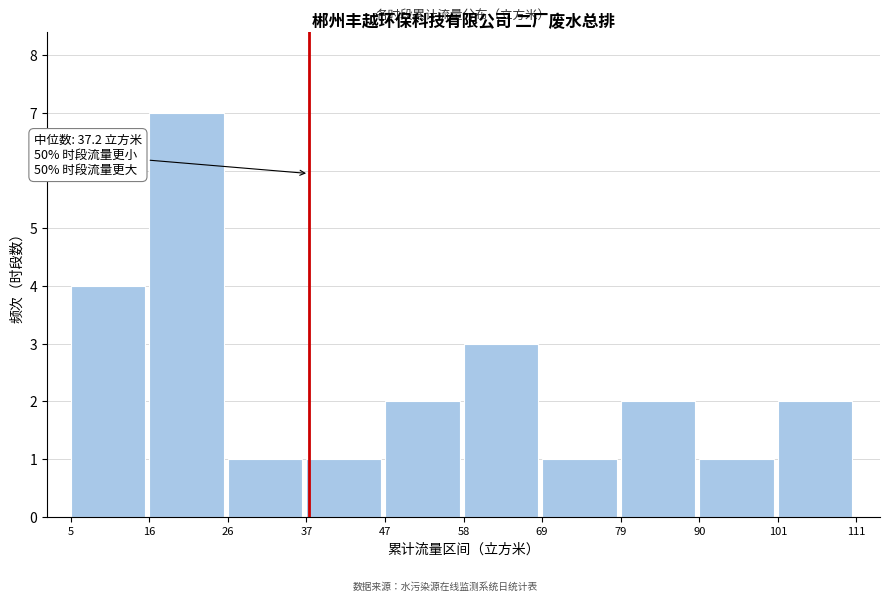

Over which range of the x-axis is the bar tallest?

16 to 26